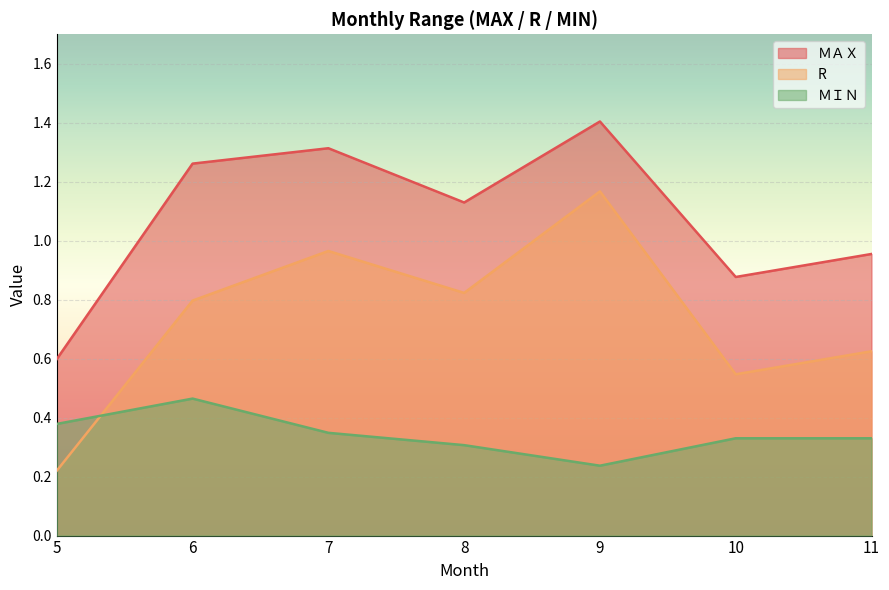

What is the difference between the ＭＡＸ values at 9 and 6?

0.1